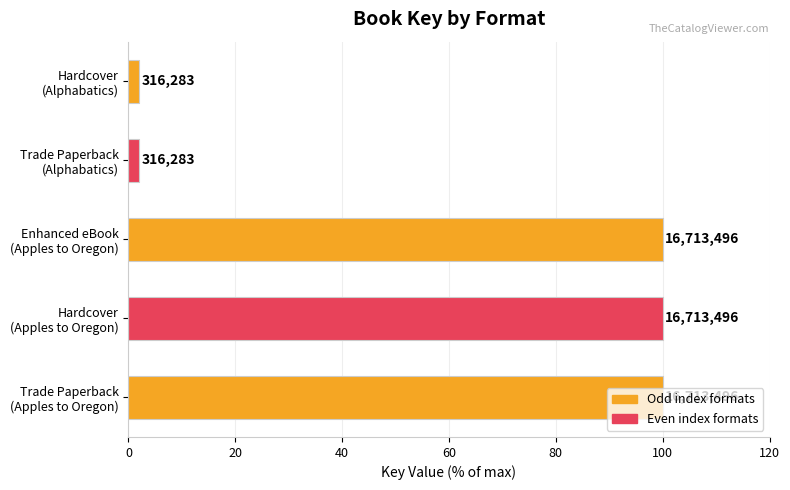

Are the bars horizontal?

Yes